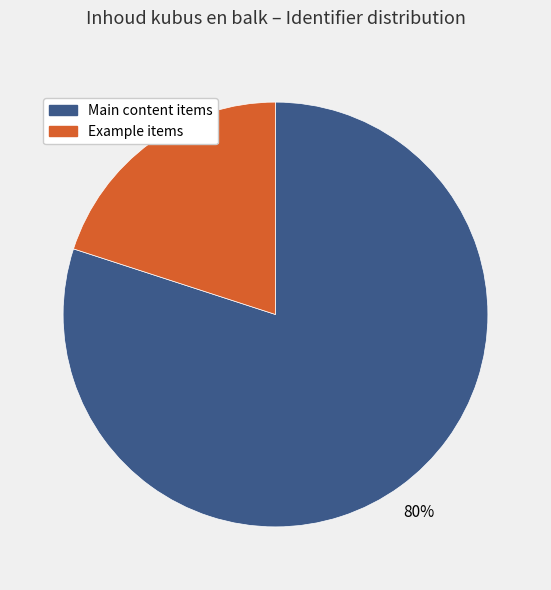

How many segments does this pie chart have?

2